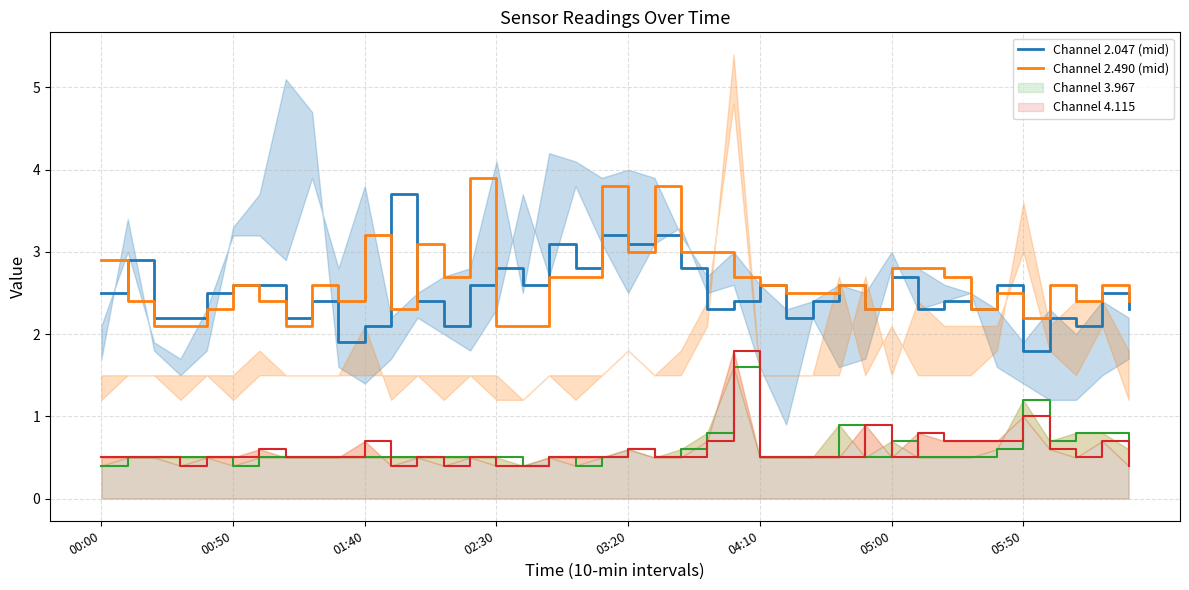

At how many categories does at least one series exceed 3?

8